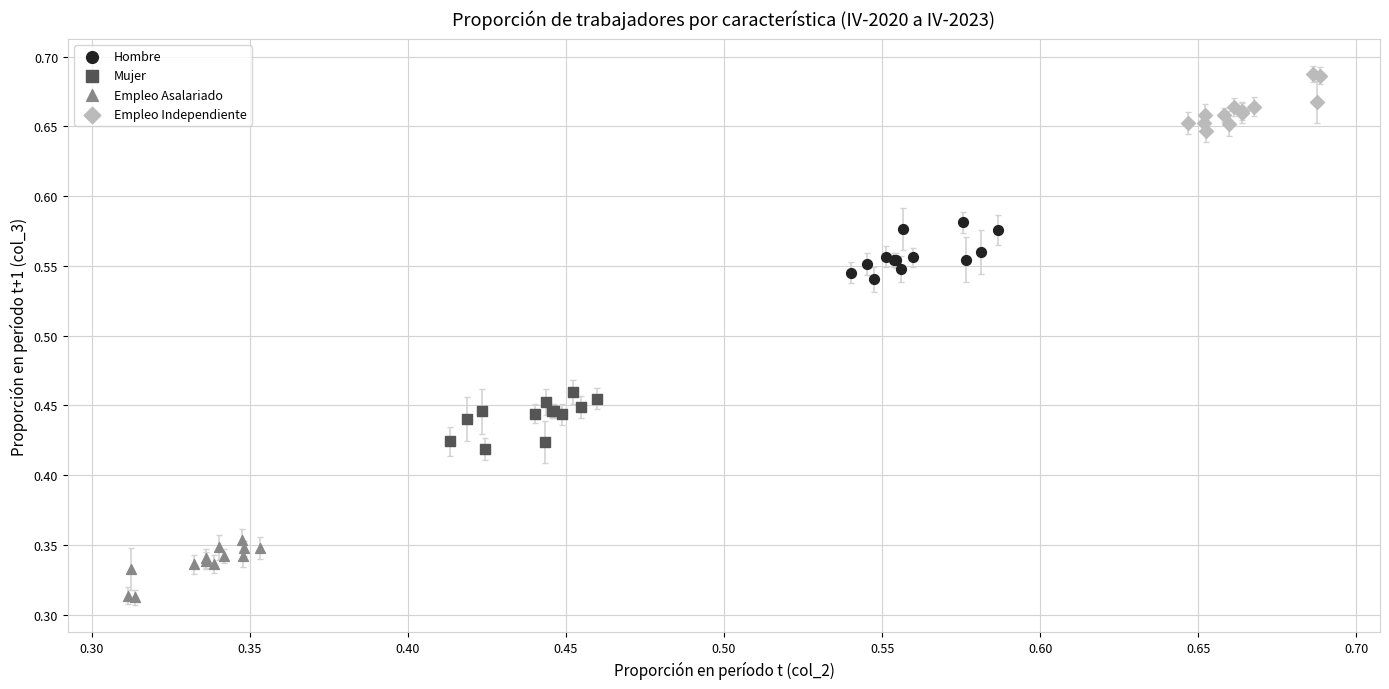

What are all the series names shown in the legend?

Hombre, Mujer, Empleo Asalariado, Empleo Independiente